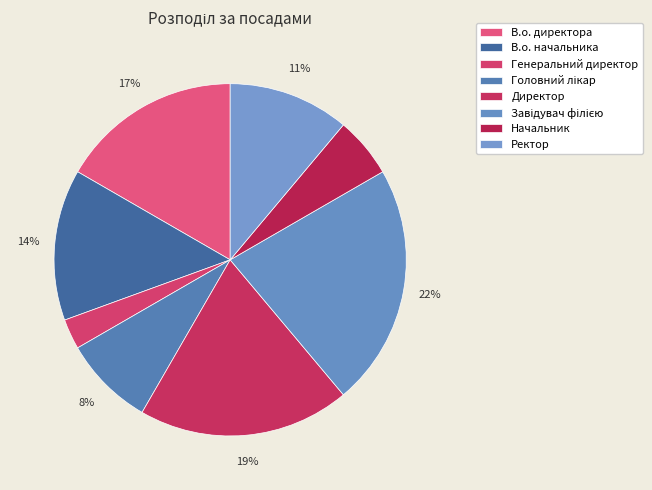

Is there any slice that represents more than half of the pie?

No